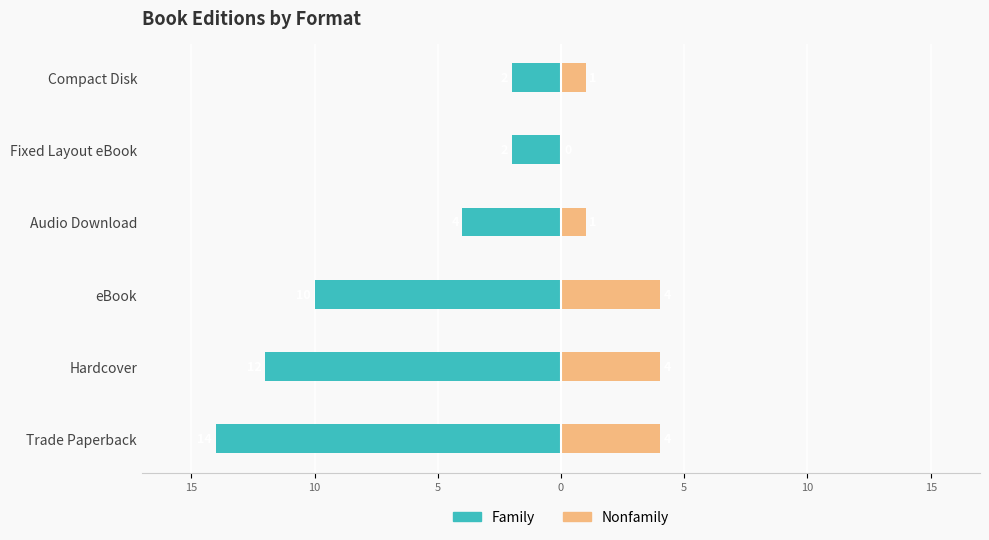

Count the number of categories in the chart.

6